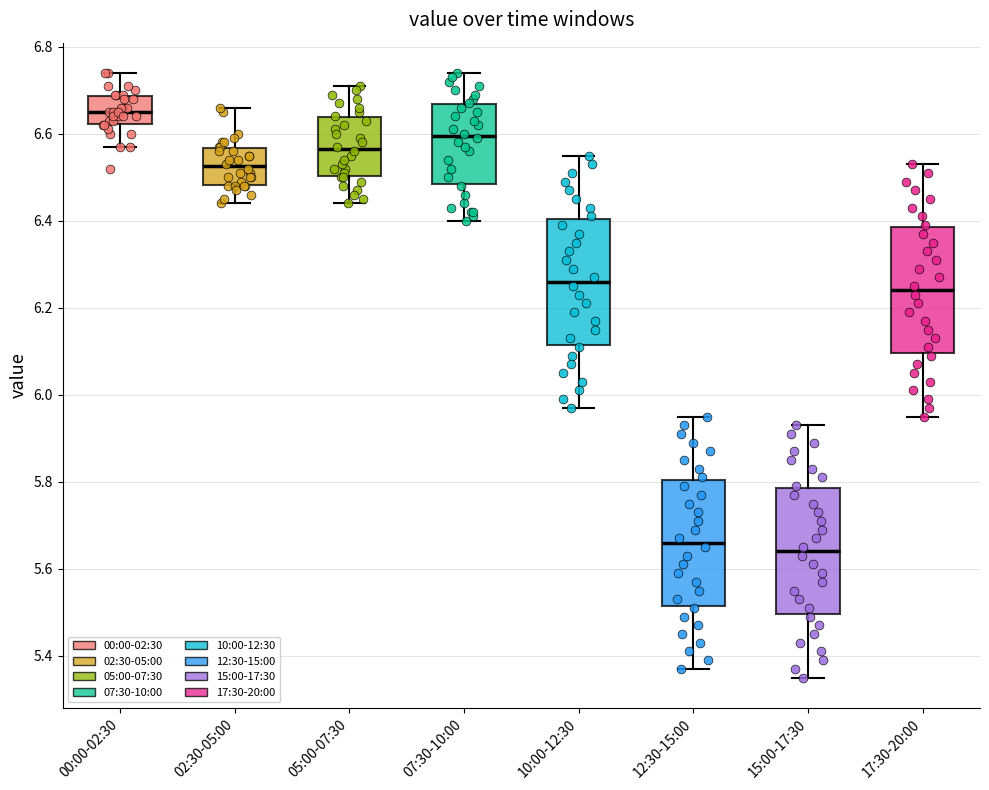

Reading left to right, read every box against the y-axis: the position of its median line, the range the box covers, and the ends of its whiskers. The values are not printed on the chart, so give them approximately, as read against the axis.

00:00-02:30: median 6.66, box 6.62 to 6.68, whiskers 6.58 to 6.74
02:30-05:00: median 6.52, box 6.48 to 6.56, whiskers 6.44 to 6.66
05:00-07:30: median 6.56, box 6.50 to 6.64, whiskers 6.44 to 6.72
07:30-10:00: median 6.60, box 6.48 to 6.66, whiskers 6.40 to 6.74
10:00-12:30: median 6.26, box 6.12 to 6.40, whiskers 5.98 to 6.56
12:30-15:00: median 5.66, box 5.52 to 5.80, whiskers 5.38 to 5.96
15:00-17:30: median 5.64, box 5.50 to 5.78, whiskers 5.36 to 5.94
17:30-20:00: median 6.24, box 6.10 to 6.38, whiskers 5.96 to 6.54